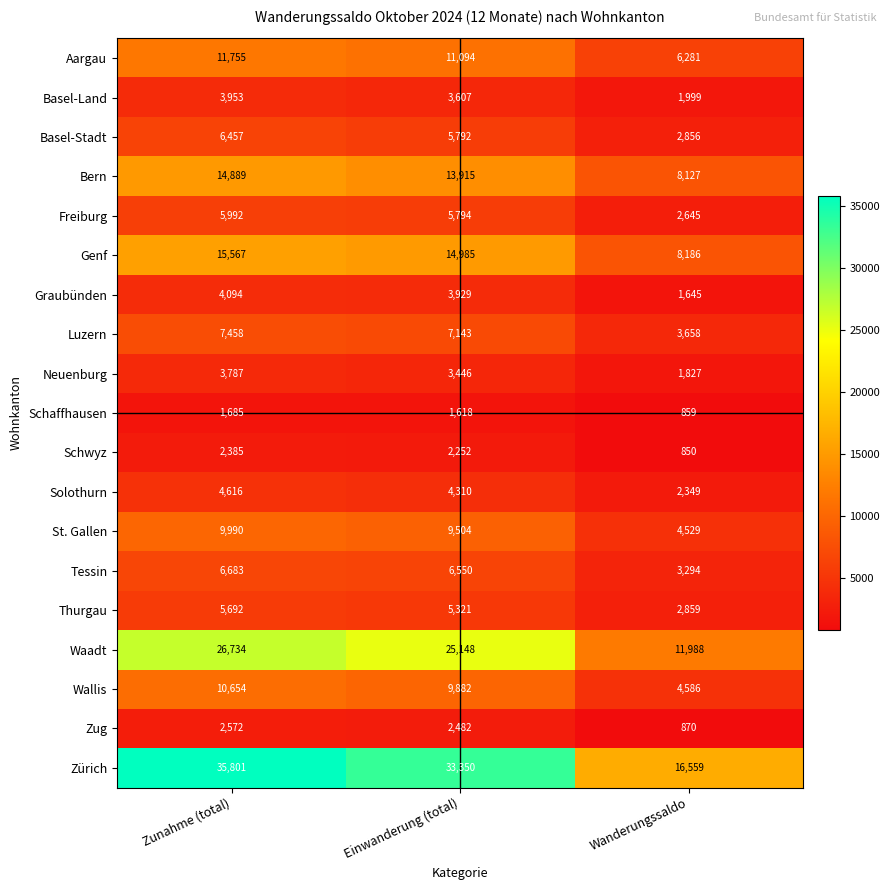

What is the minimum value shown in the chart?

850